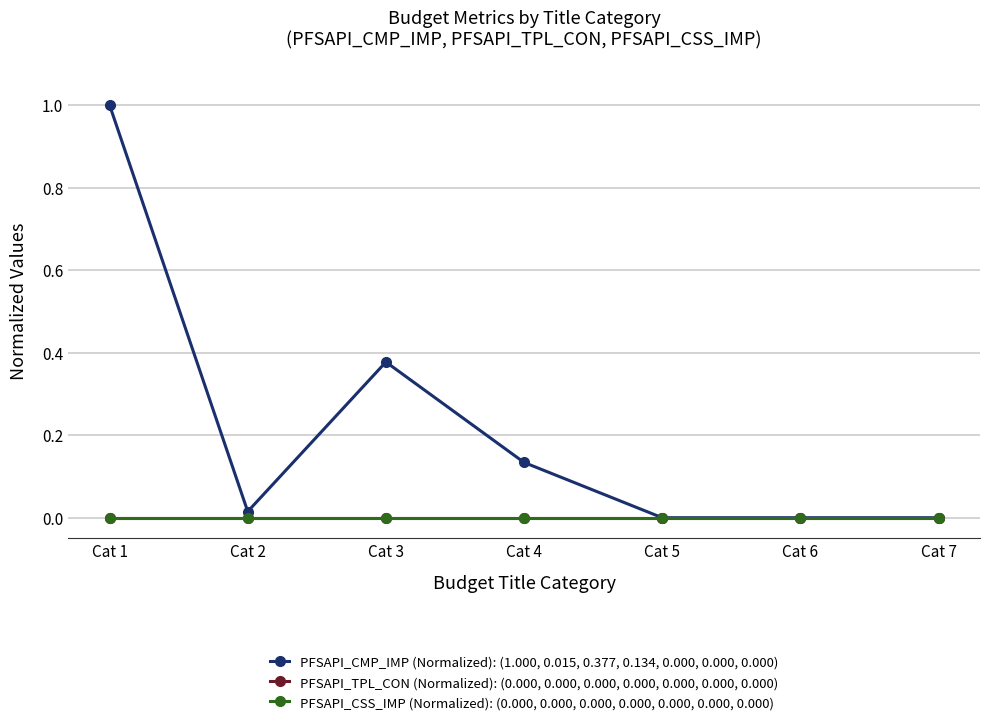

Rank the categories by PFSAPI_TPL_CON (Normalized): (0.000, 0.000, 0.000, 0.000, 0.000, 0.000, 0.000) value from highest to lowest.

Cat 1, Cat 2, Cat 3, Cat 4, Cat 5, Cat 6, Cat 7